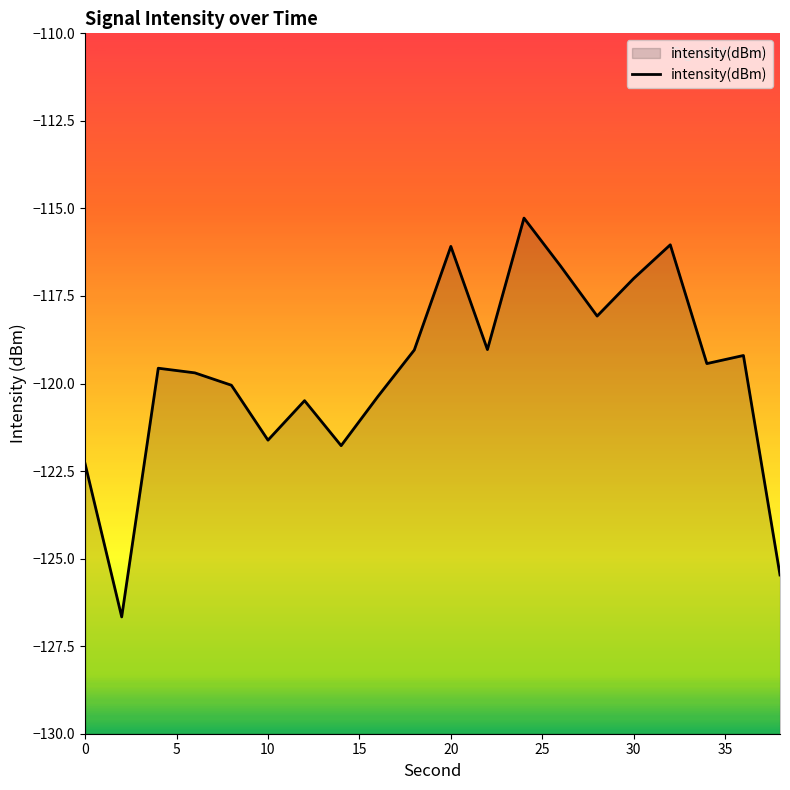

What is the sum of all values?

-2393.8